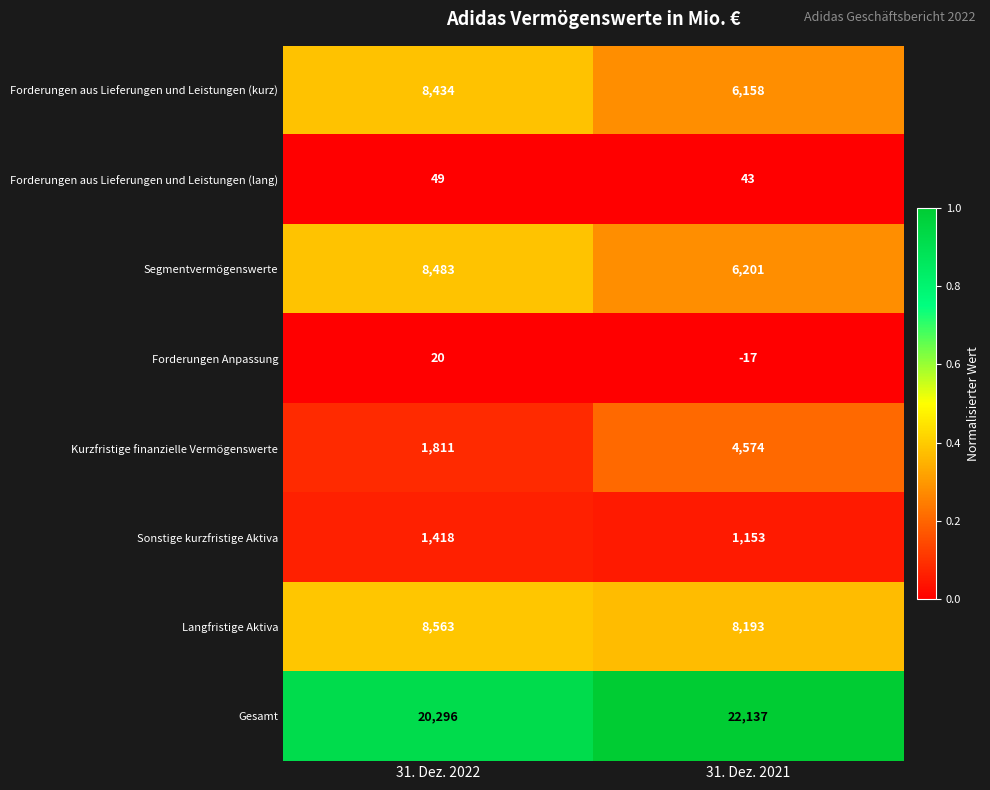

Read the Gesamt value at 31. Dez. 2021, to the nearest 100.

22100